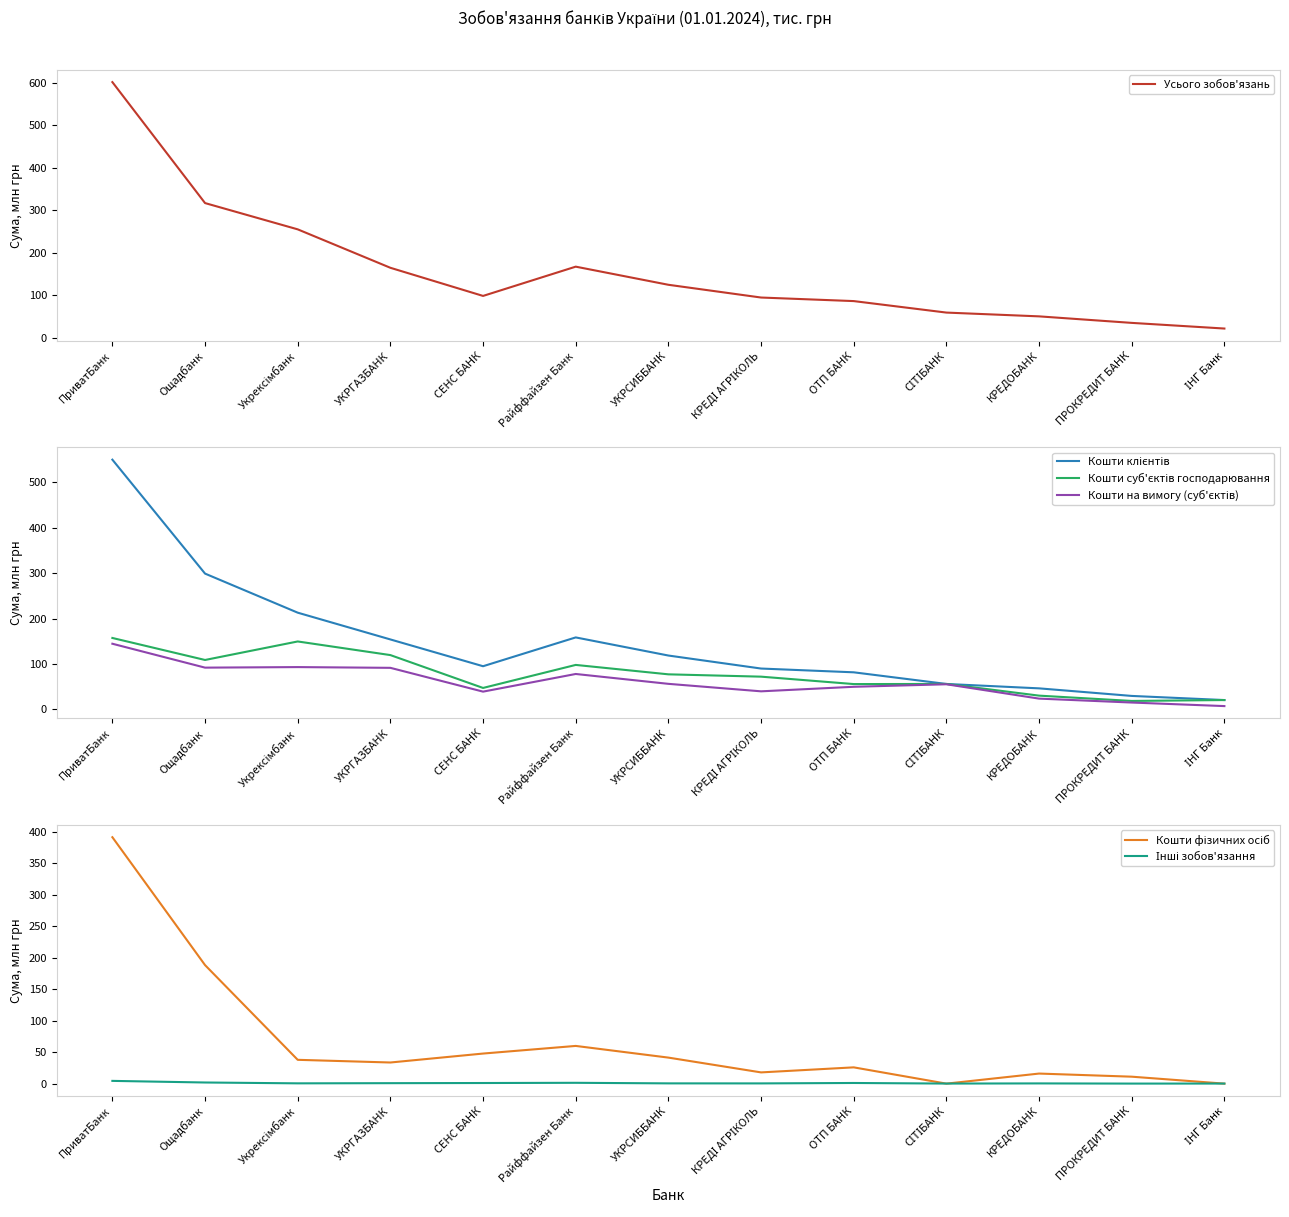

What is the difference between the Кошти фізичних осіб values at КРЕДОБАНК and ОТП БАНК?

9.9